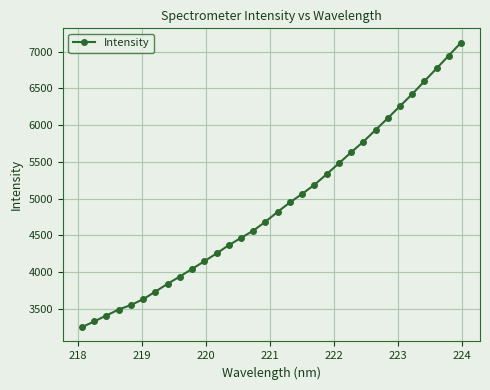

How many data points are less than 4821?

16